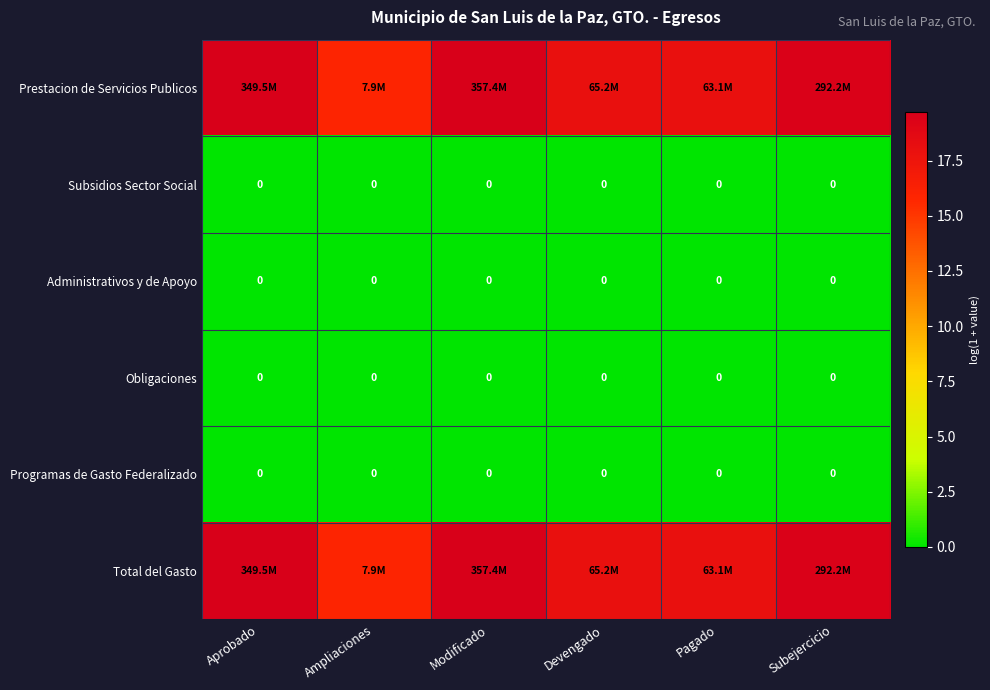

Rank the categories by Obligaciones value from highest to lowest.

Aprobado, Ampliaciones, Modificado, Devengado, Pagado, Subejercicio